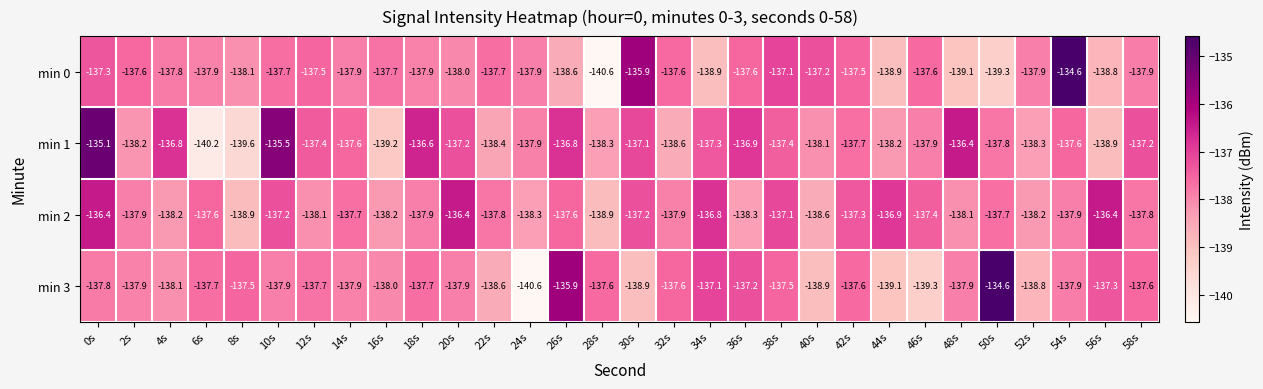

What is the difference between the second highest and second lowest values in the min 1 series?

4.1